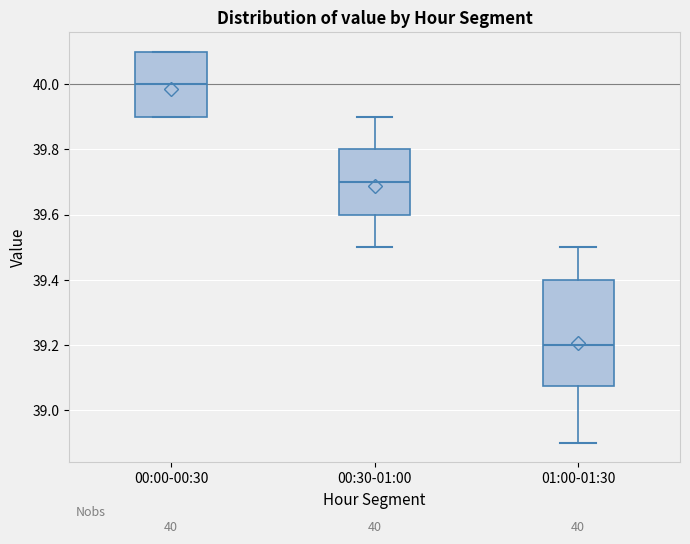

Which box's median line is the highest?

00:00-00:30